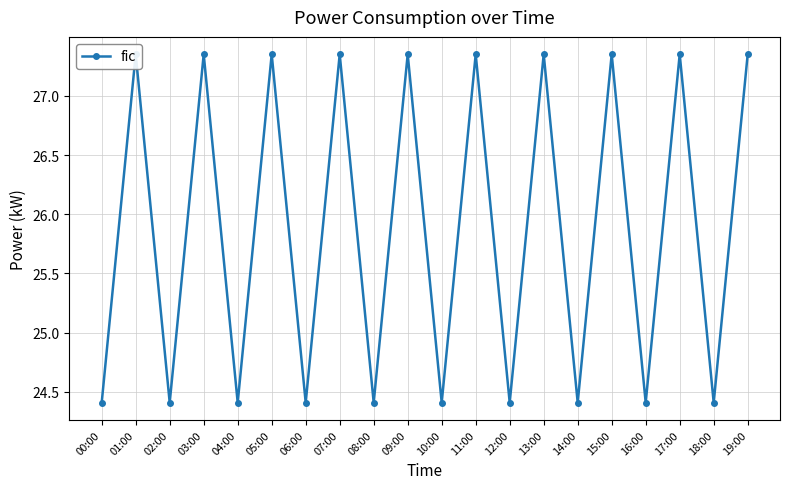

Is this an area chart (filled region under the line)?

No